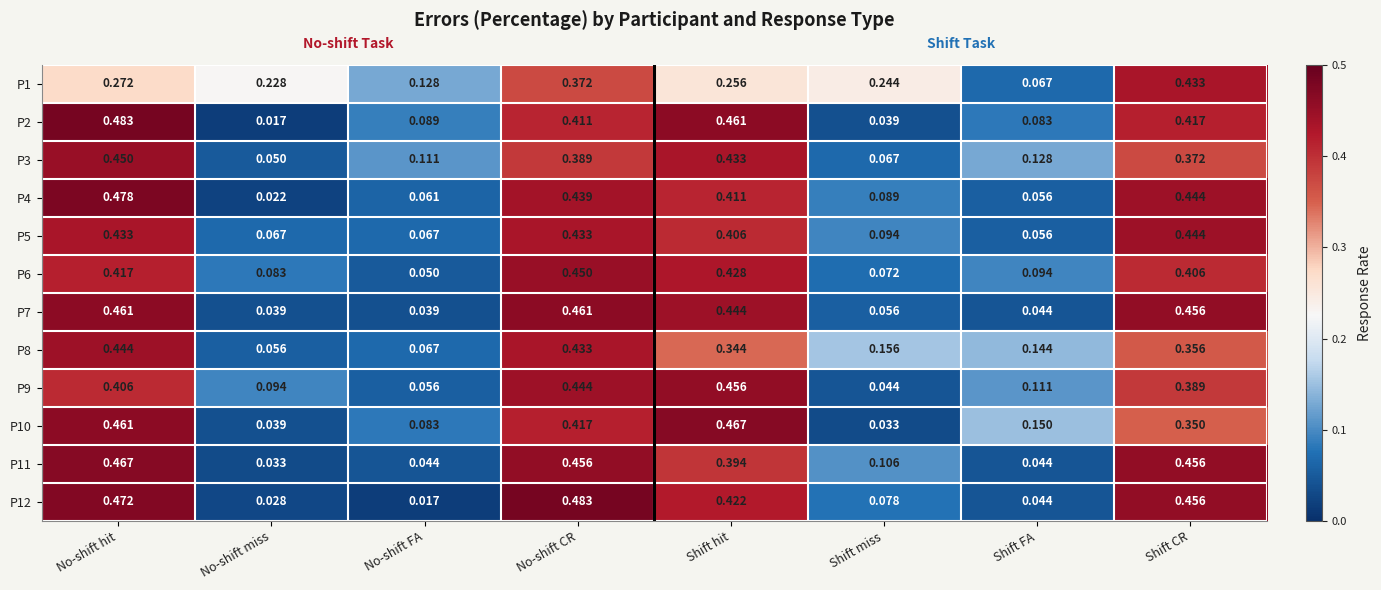

Is the value of P1 at Shift CR greater than the value of P5 at Shift FA?

Yes